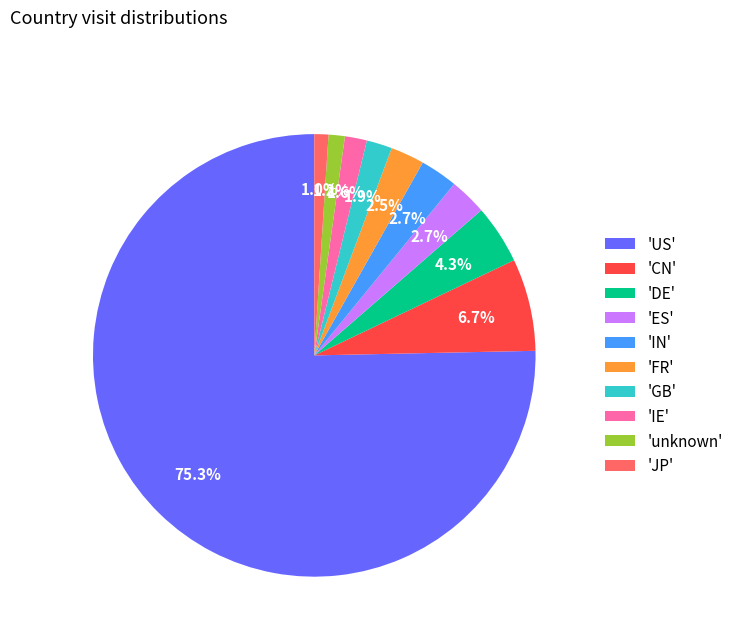

Which slice represents more than half of the pie?

'US'